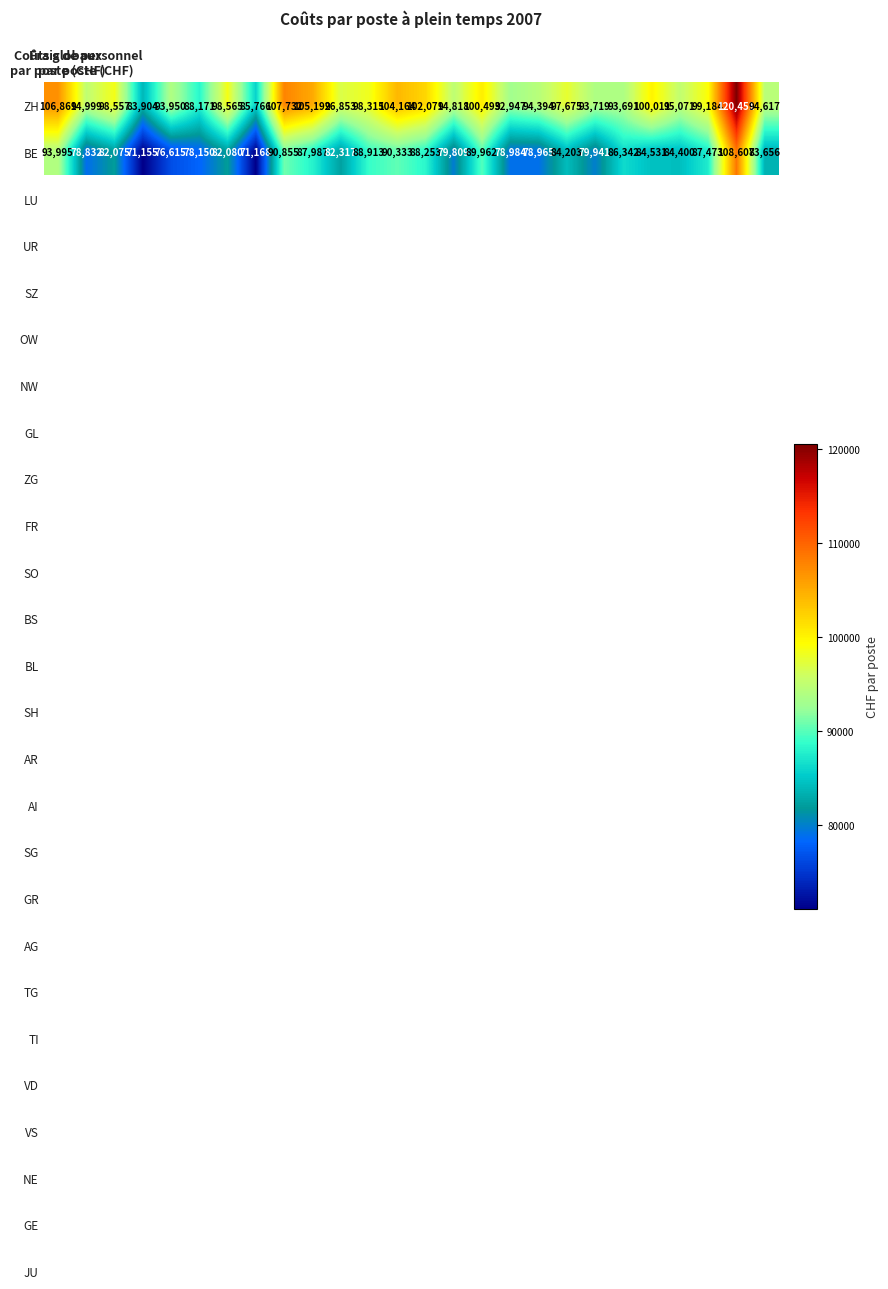

What is the lowest value of the BE series?

71155